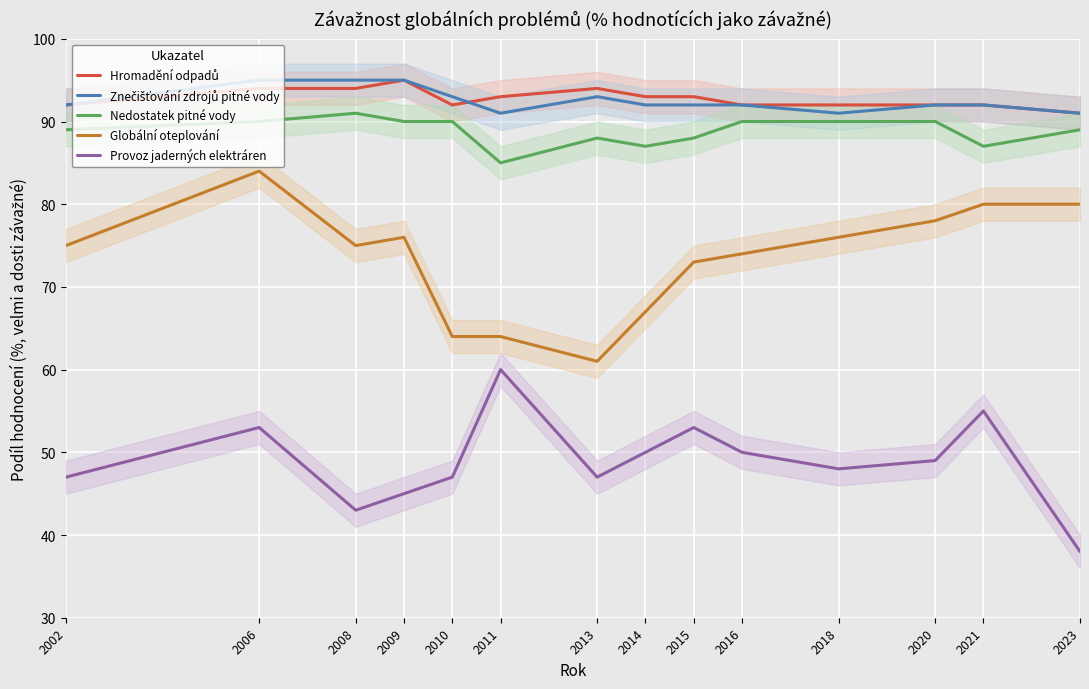

How many data points does each series have?

14